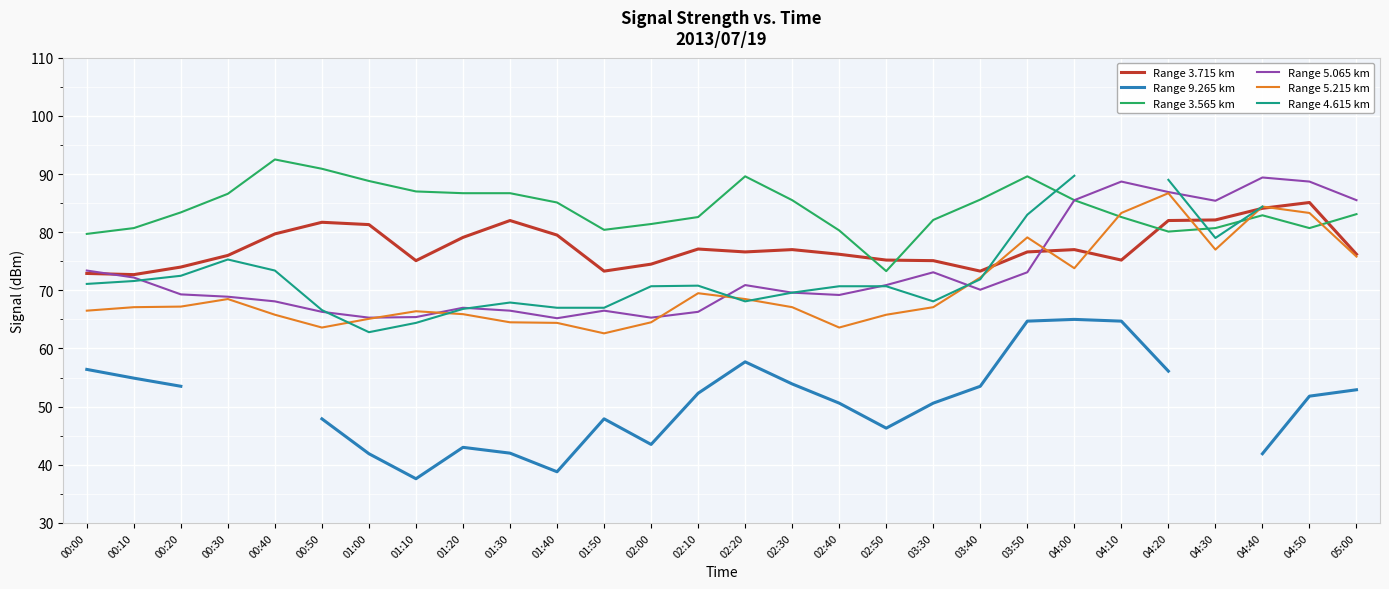

After their last crossing, which series has the higher values: Range 3.565 km or Range 3.715 km?

Range 3.565 km